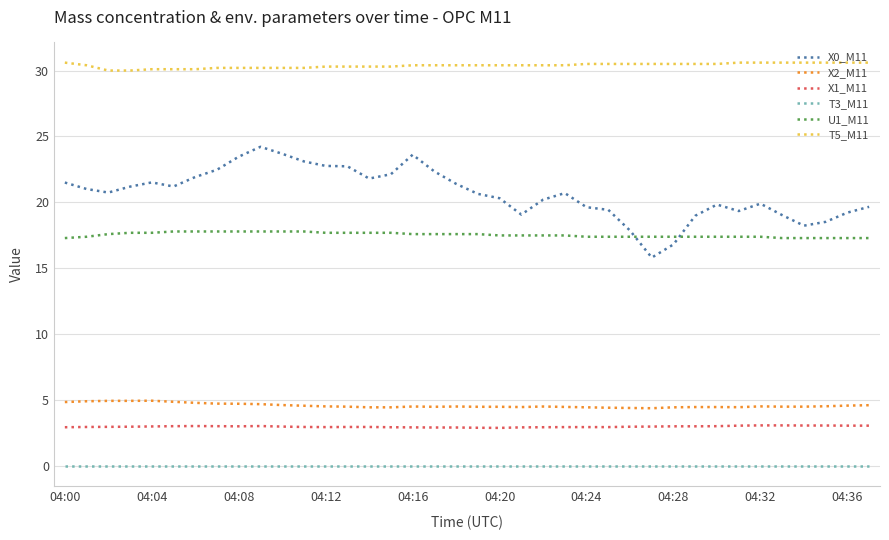

Which series has the largest total across all categories?

T5_M11